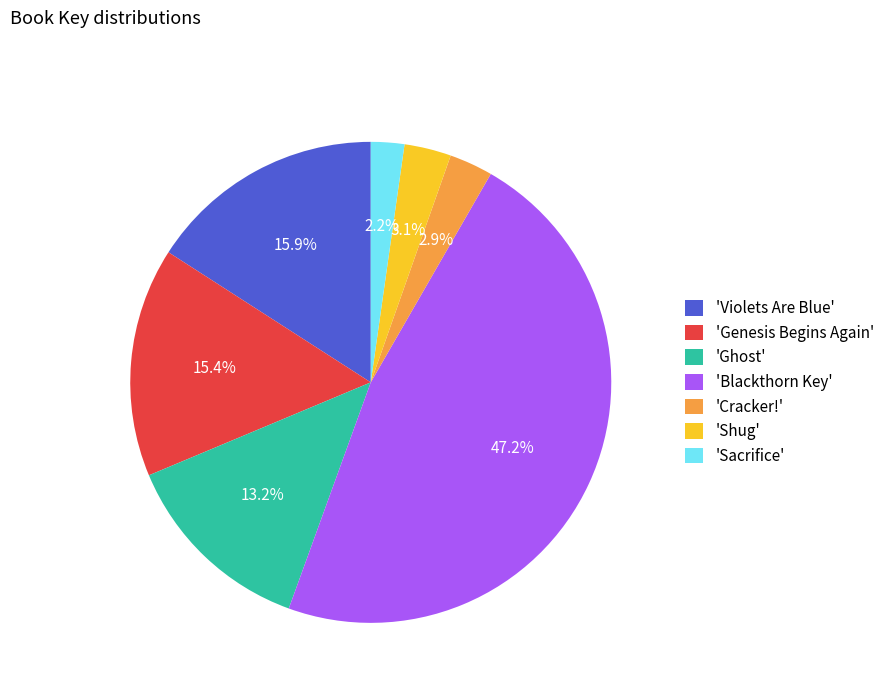

Is there a majority slice in this chart?

No